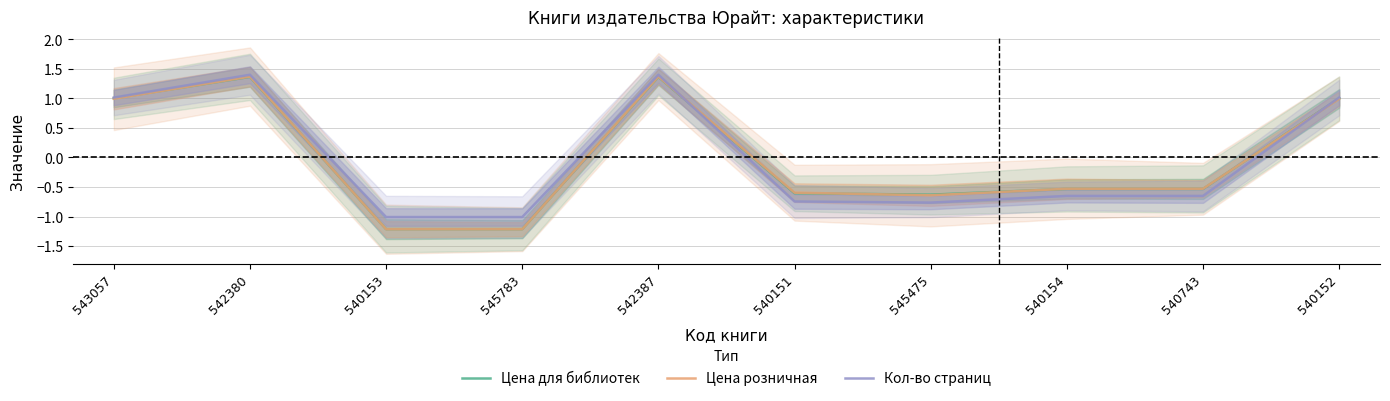

True or false: Цена для библиотек has more than 1 interior local peaks.

True